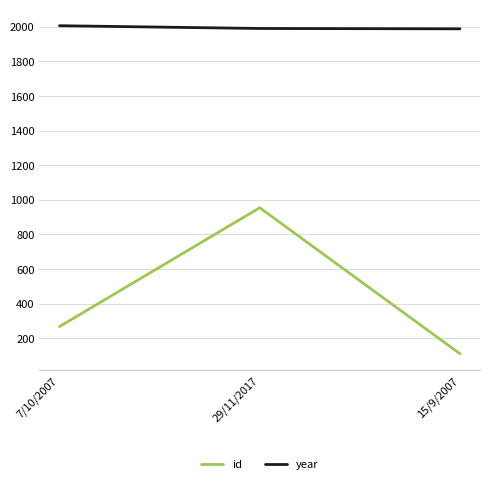

At which category does the chart reach its minimum across all series?

15/9/2007